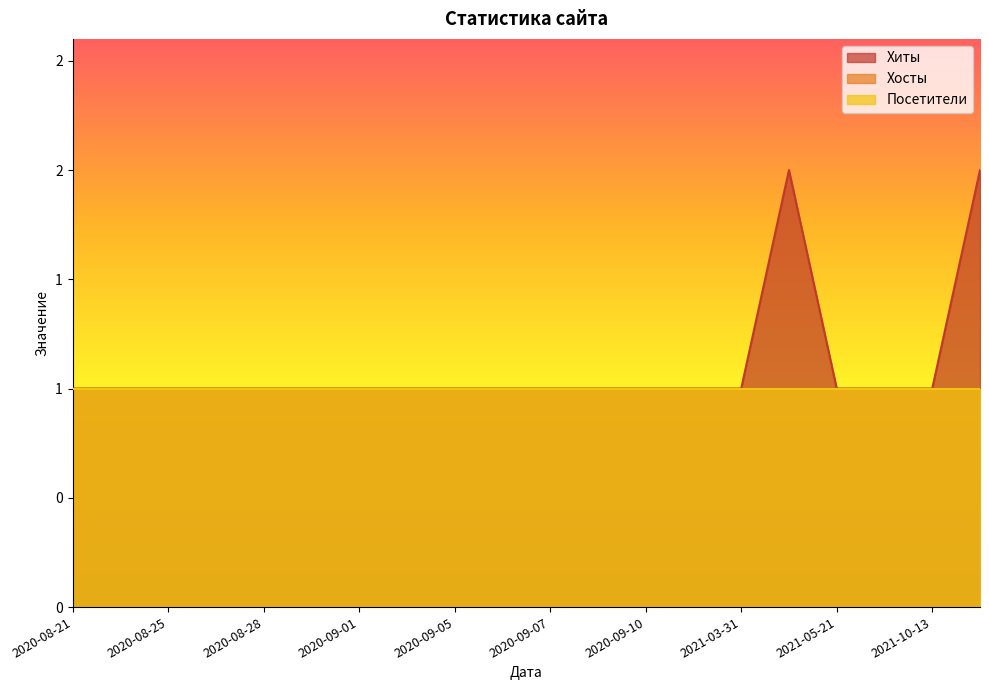

At how many categories does at least one series exceed 1?

2